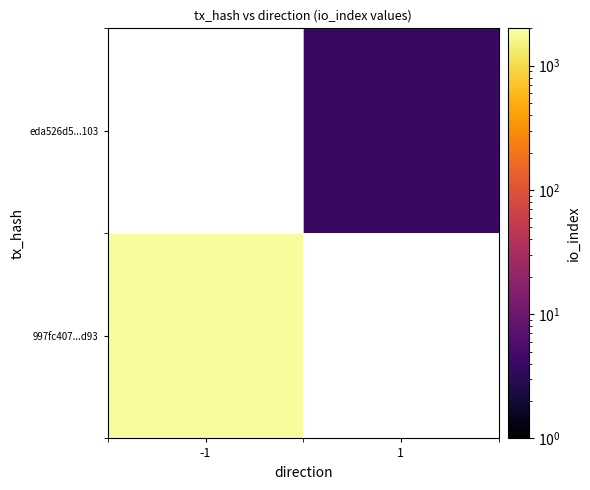

How many positive values does the 997fc407...d93 series have?

1